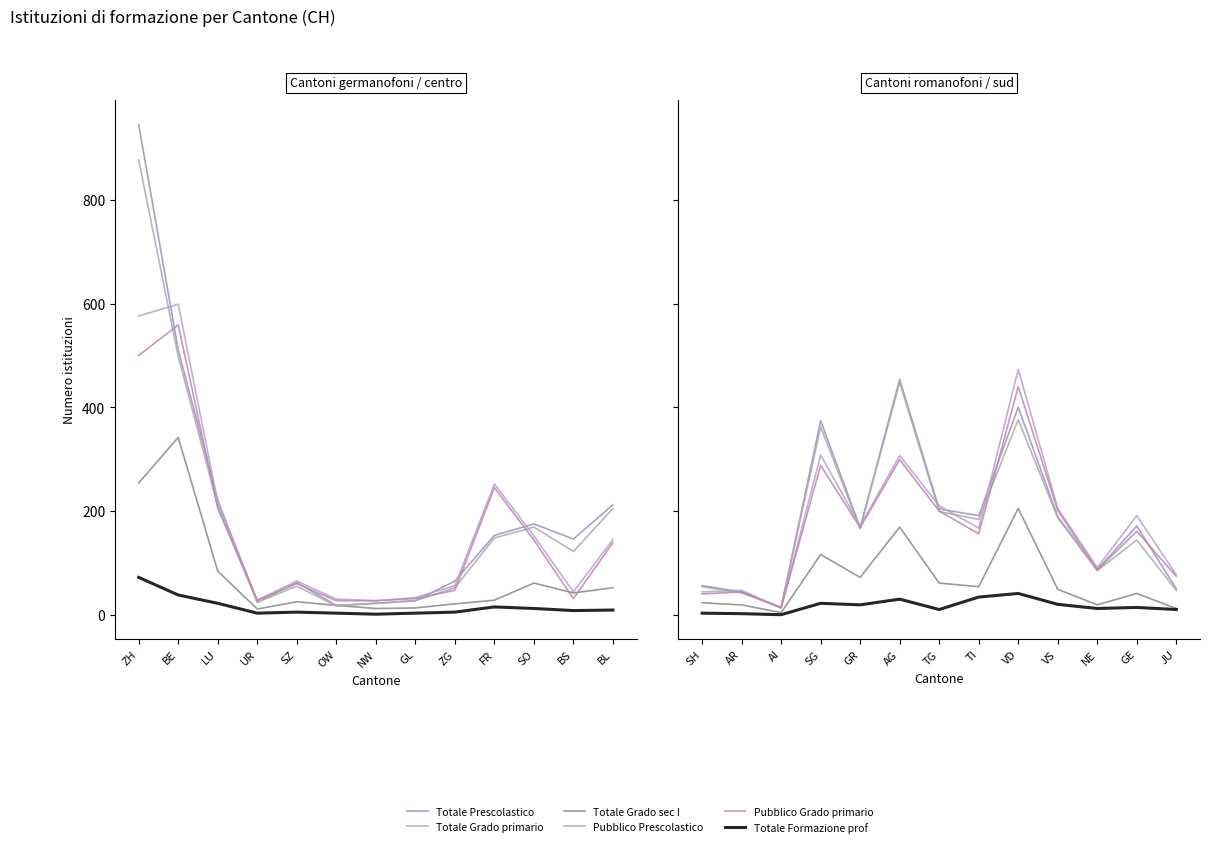

True or false: Totale Prescolastico has a value of 78 at SH.

False